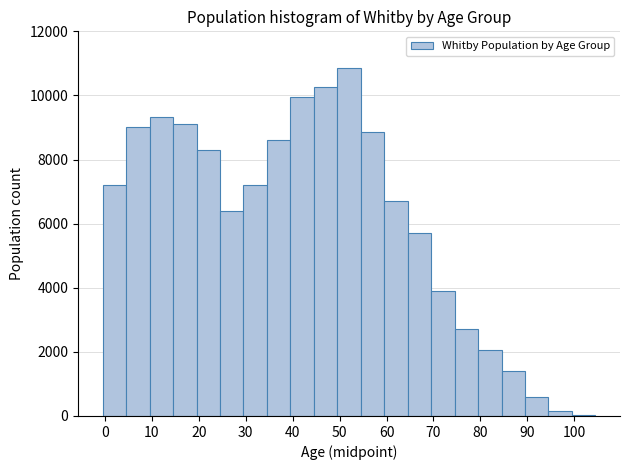

What is the height of the bar covering 74.5 to 79.5 on the x-axis? Neither the bar edges nor the heights are printed on the chart, so give them approximately, as read against the axes.

2800